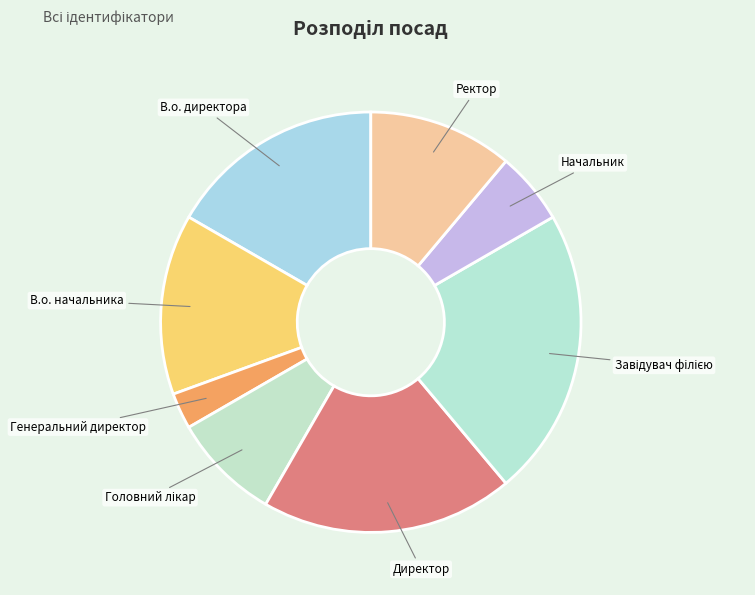

What is the ratio of the value at В.о. начальника to the value at Начальник?

2.5